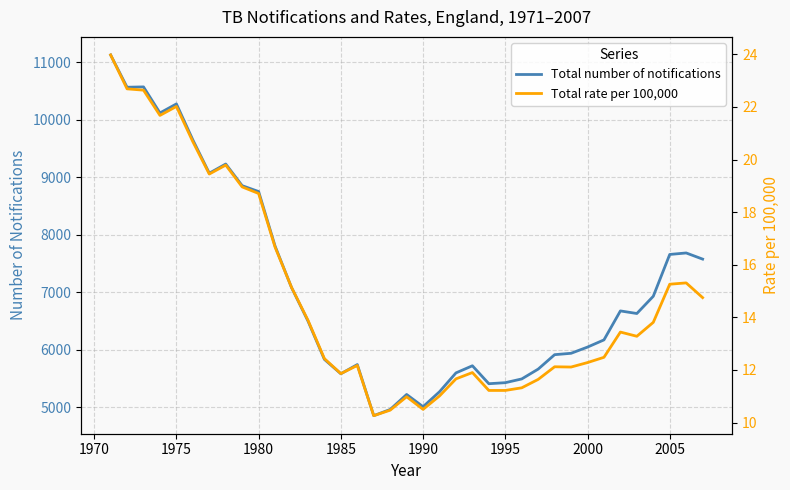

What is the value of the Total rate per 100,000 point at the 17th from the left?

10.3